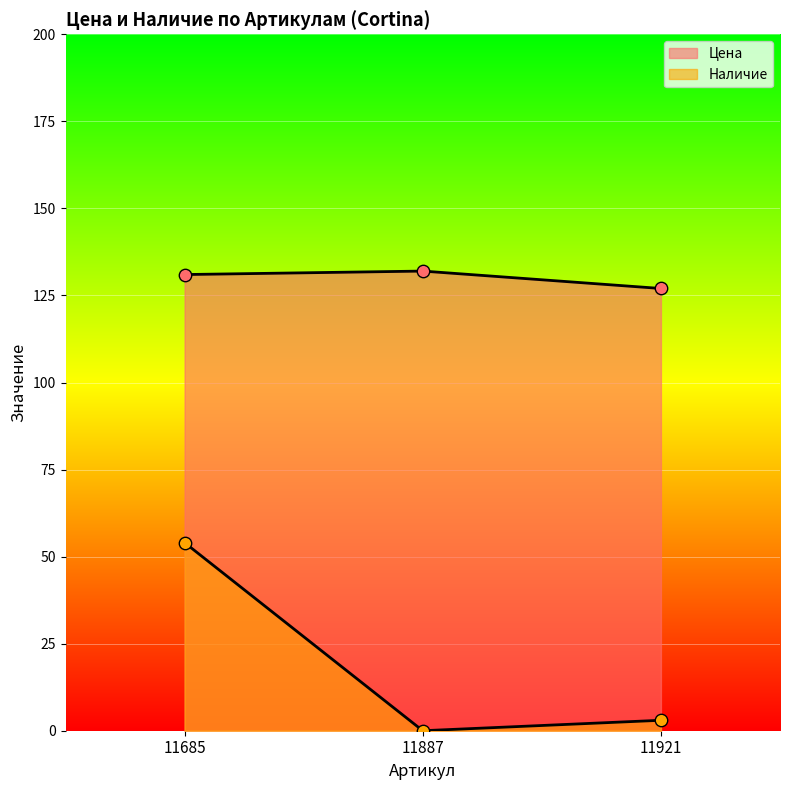

What are all the series names shown in the legend?

Цена, Наличие